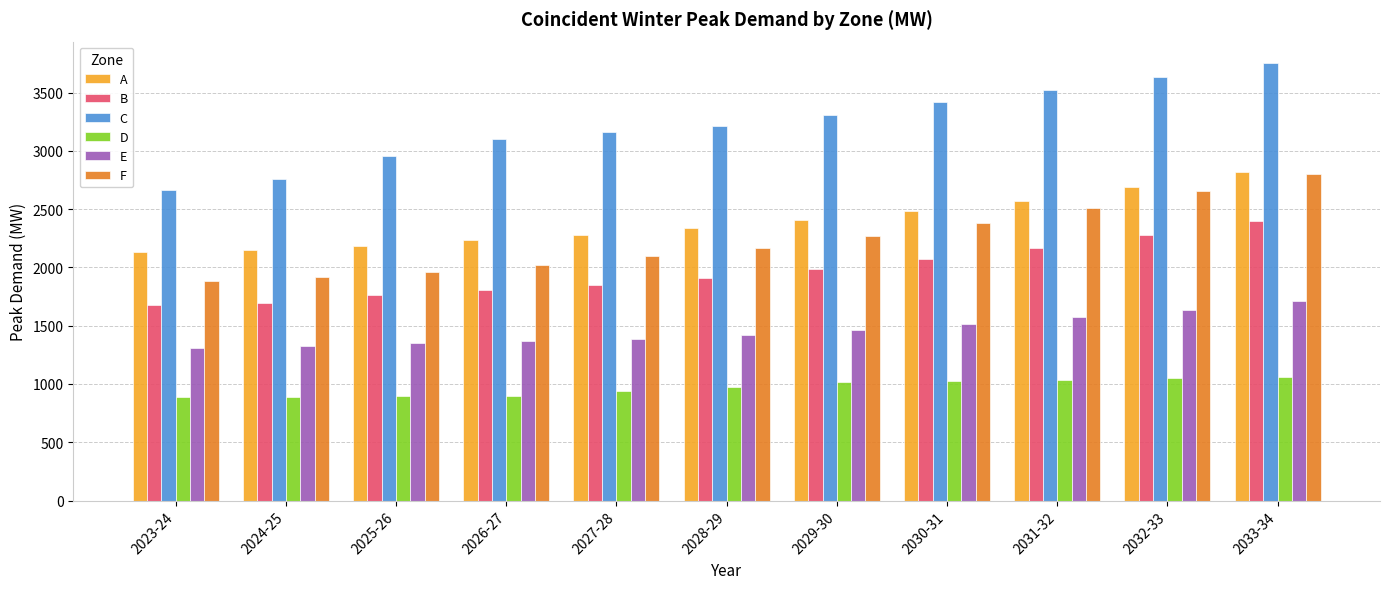

Which series has the largest range (max minus min)?

C